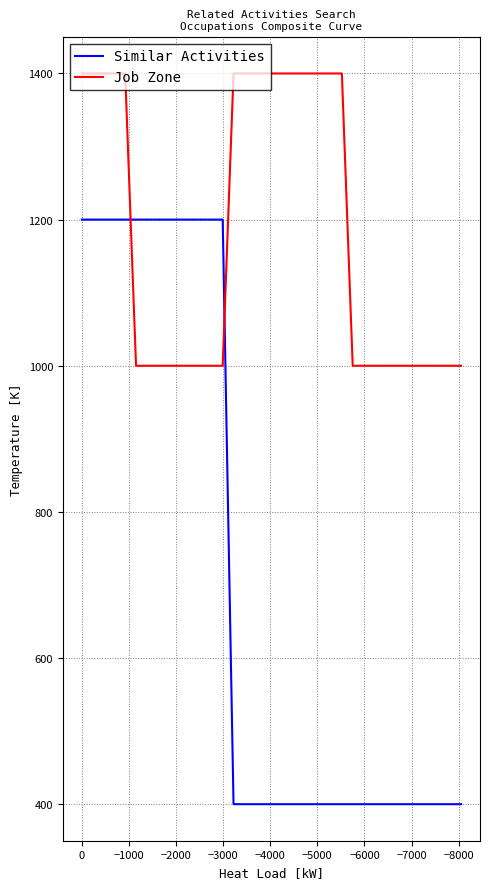

Rank the series by their average value, from lowest to highest.

Similar Activities, Job Zone